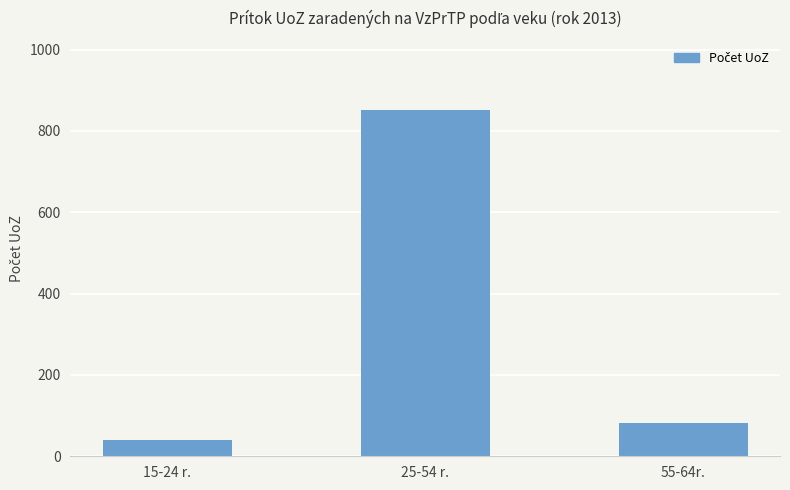

How many data points does each series have?

3